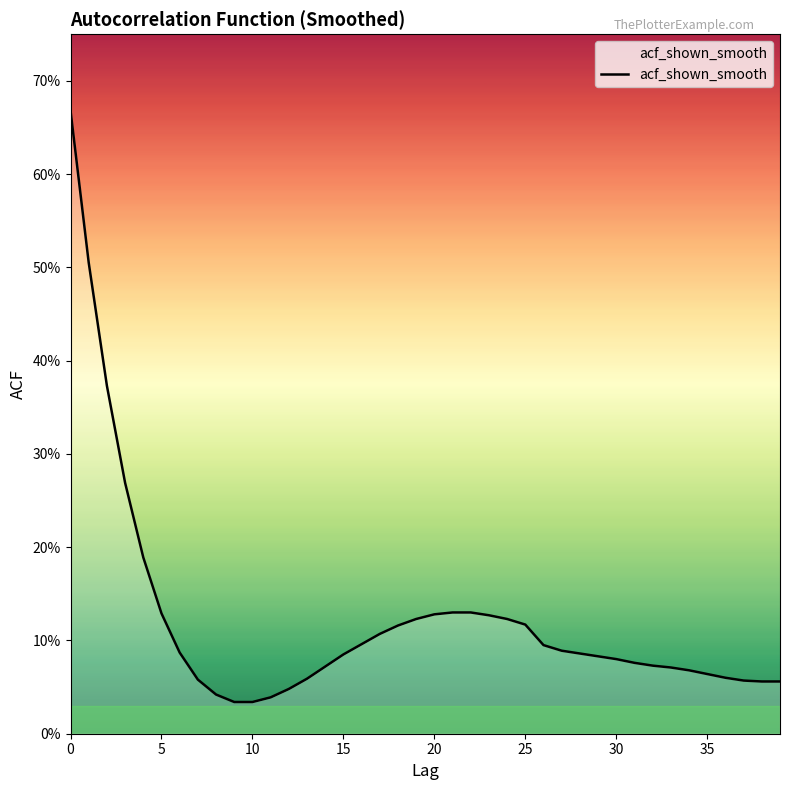

Is this an area chart (filled region under the line)?

Yes